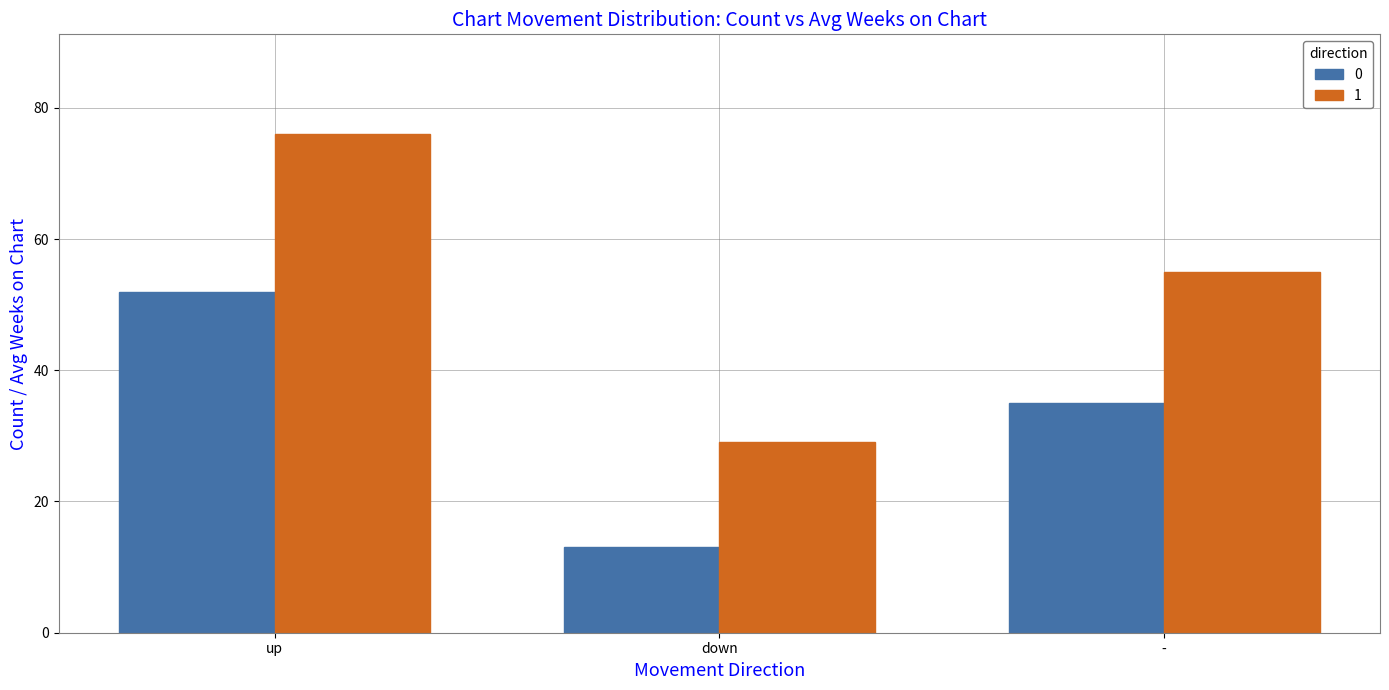

What is the average value of the 0 series?

33